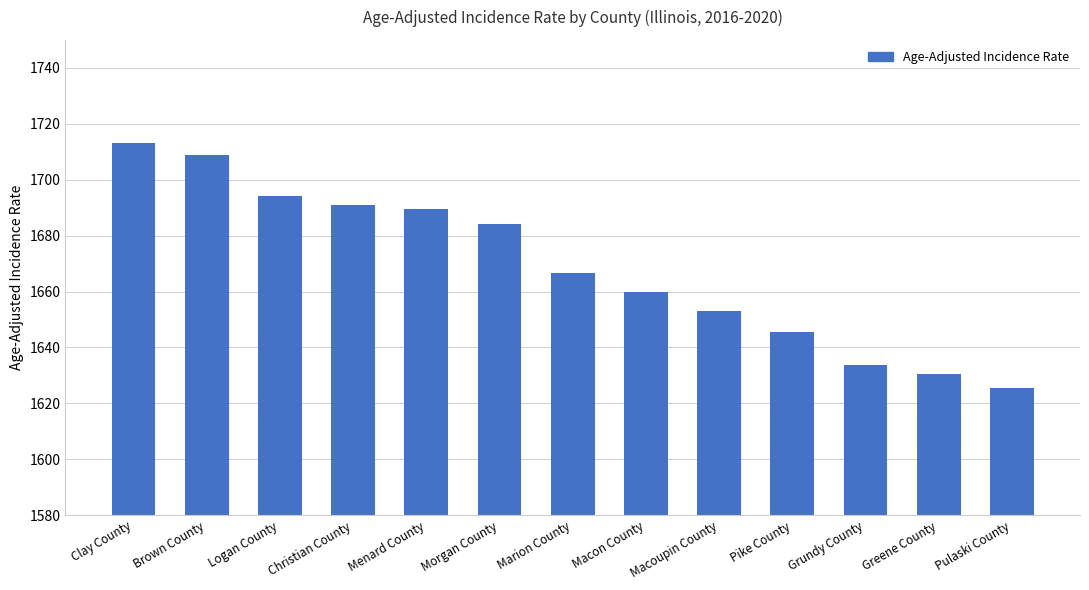

How many bars are there in total?

13